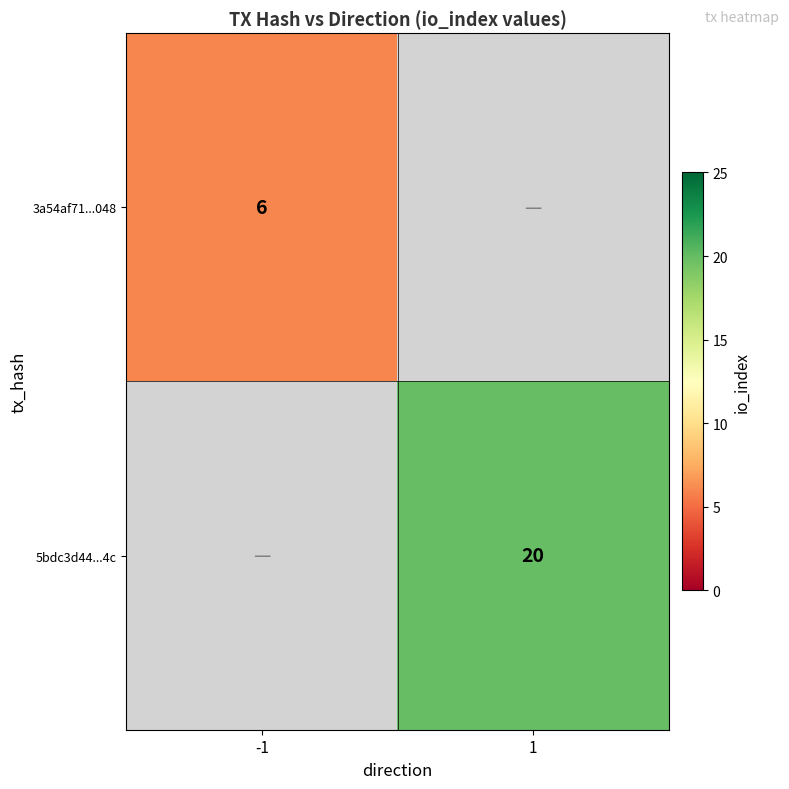

Which has a higher value, -1 or 1?

1